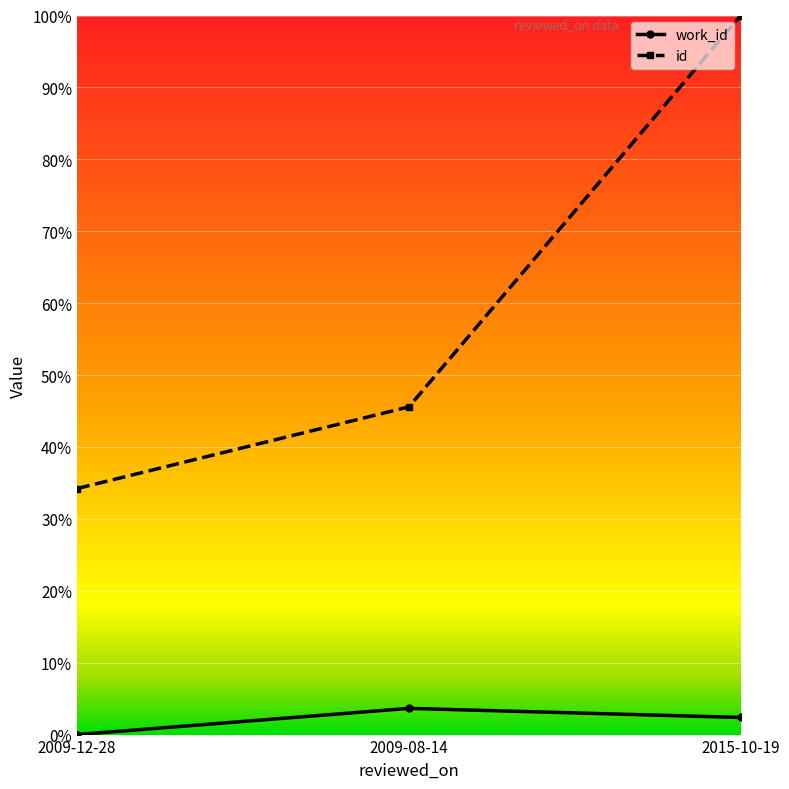

What is the sum of all work_id values?

0.1